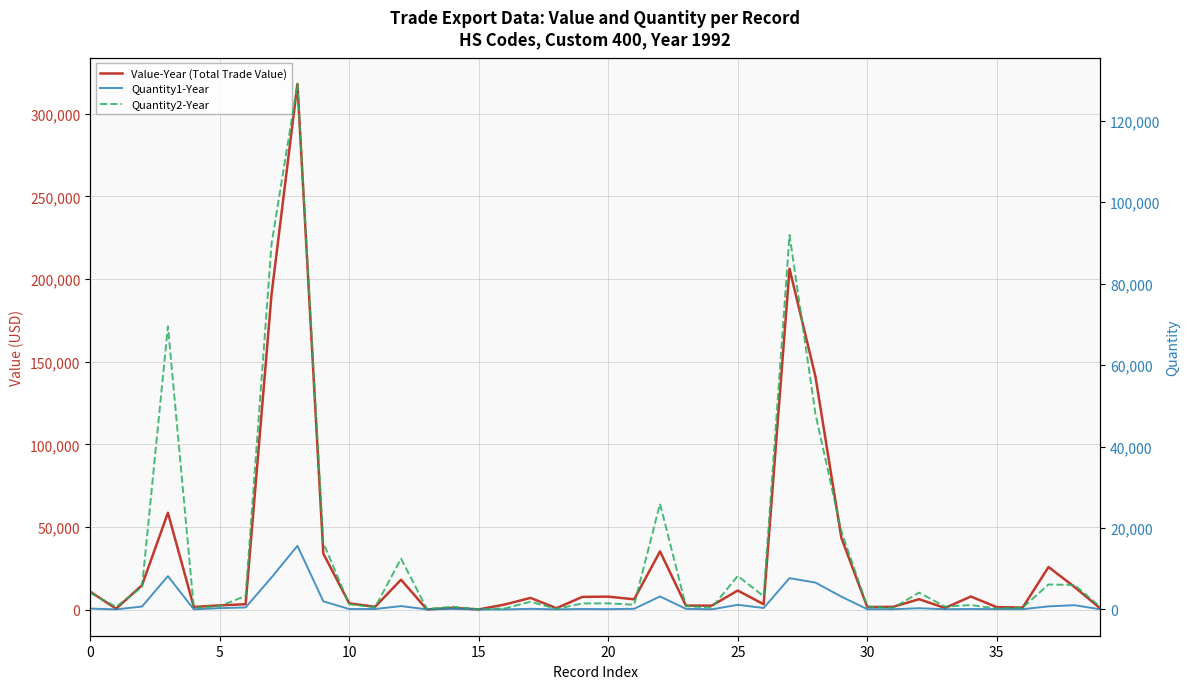

Which category has the lowest value across all series?

15